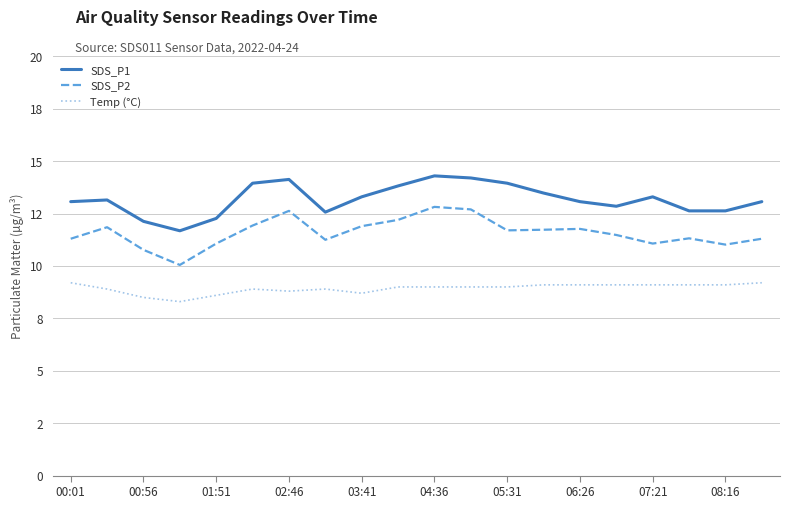

What are all the series names shown in the legend?

SDS_P1, SDS_P2, Temp (°C)